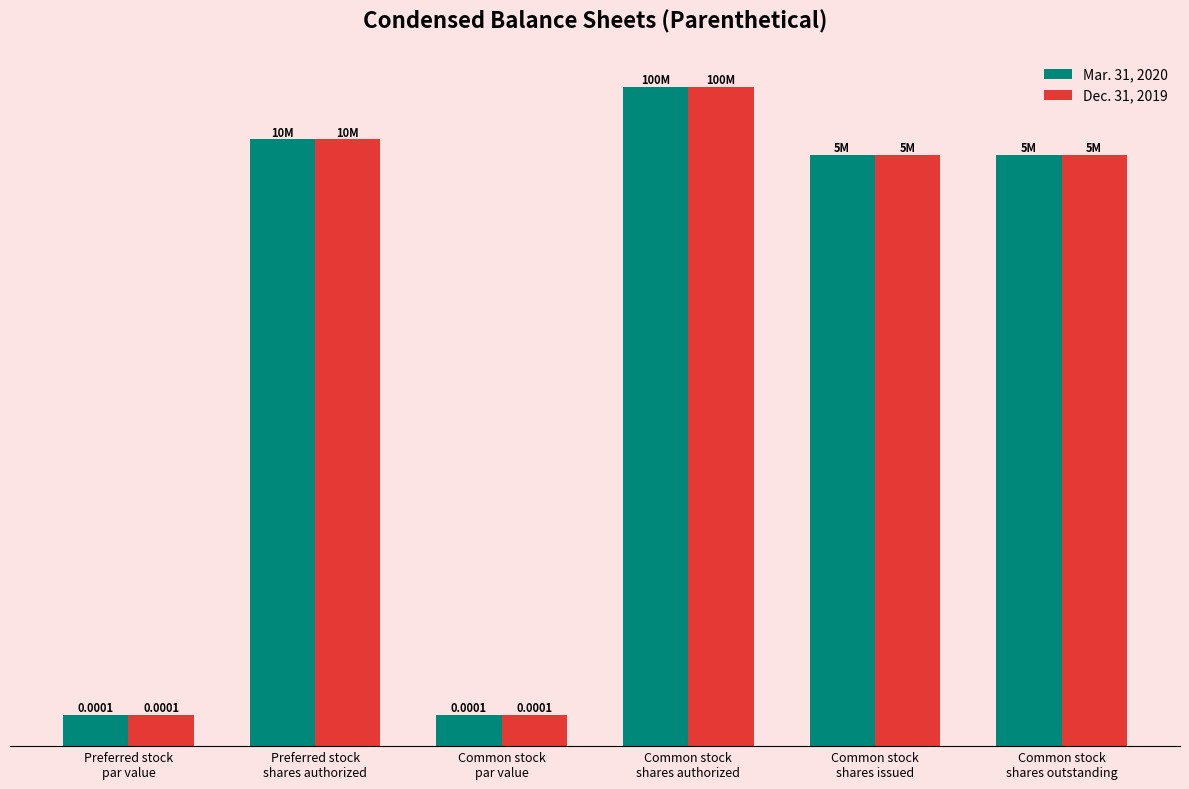

Does the chart contain stacked bars?

No